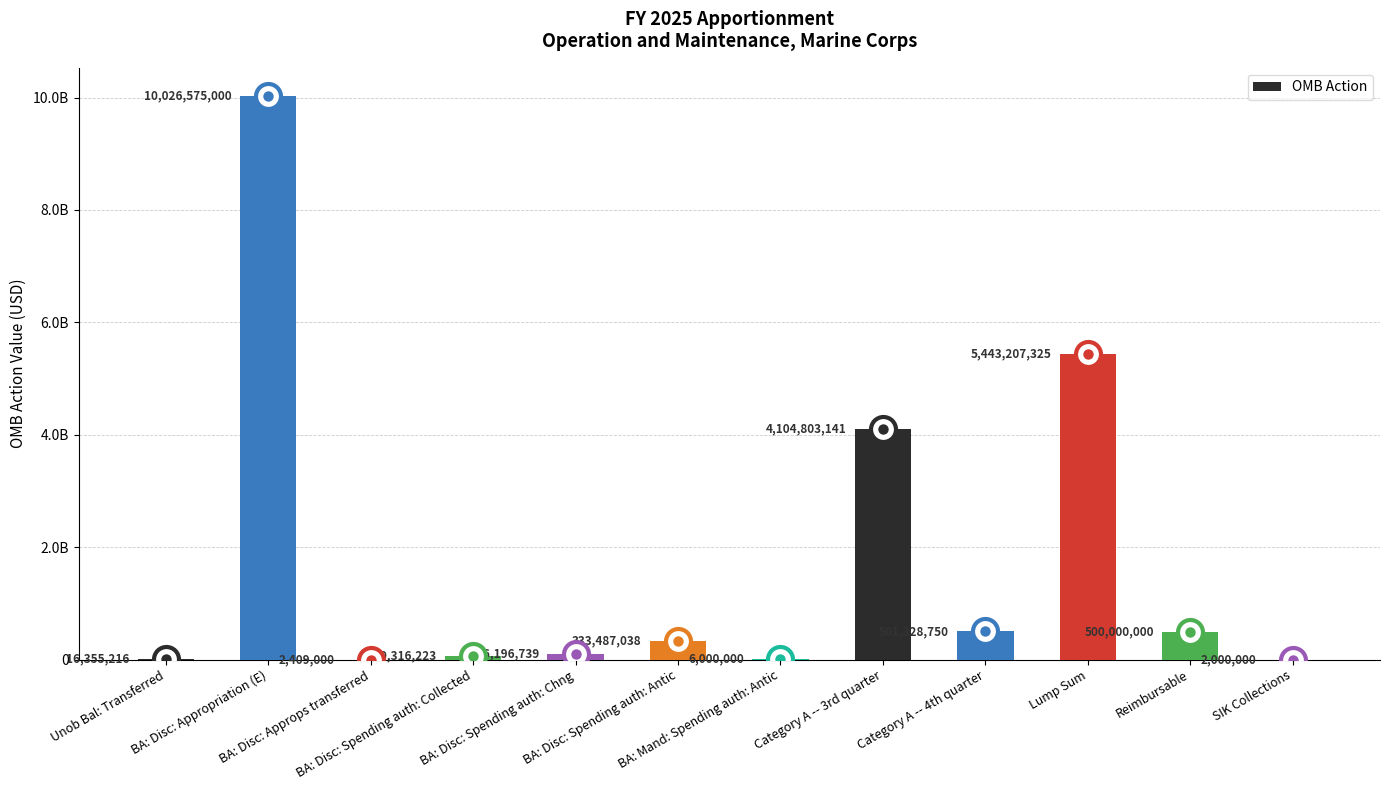

Are the bars horizontal?

No